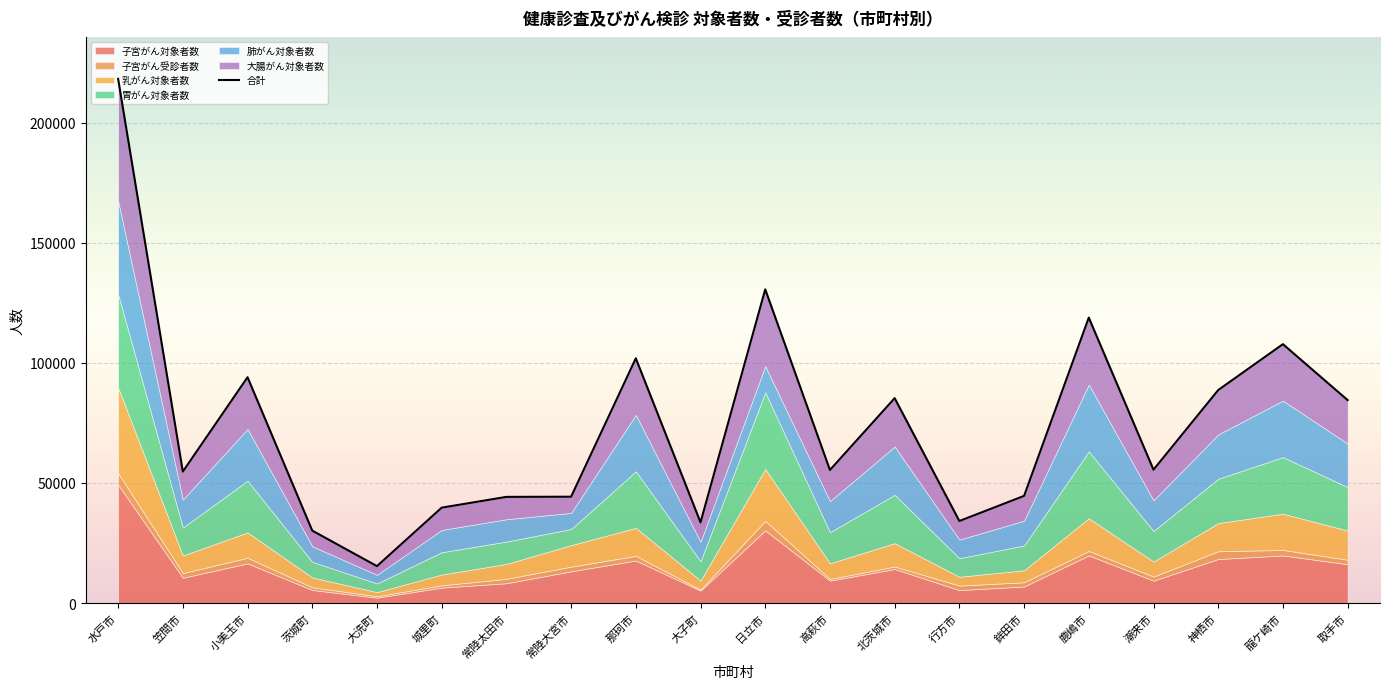

Reading left to right, extract all data points from this chart.

218281	54755	94040	30169	15381	39731	44217	44289	101919	33617	130636	55418	85317	34172	44635	118854	55539	88697	107805	84511